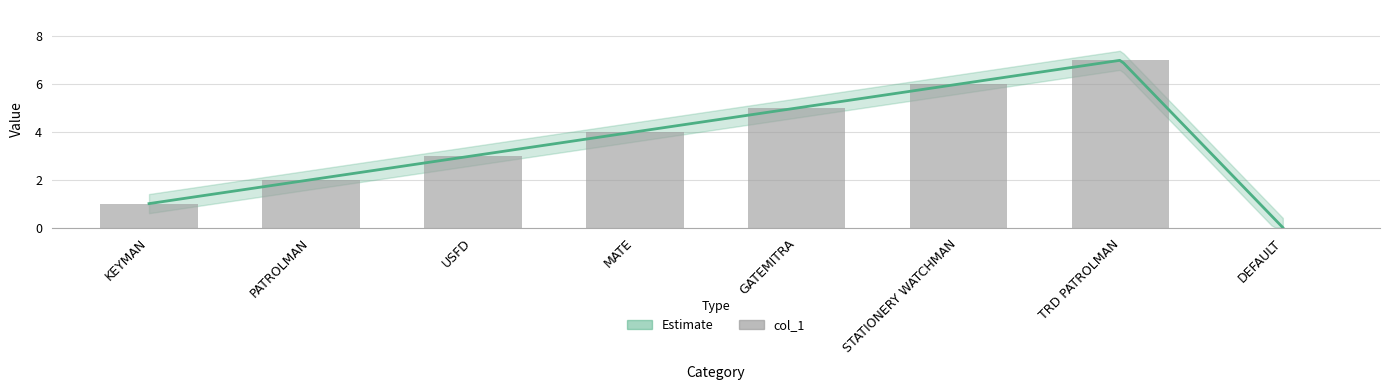

What is the label of the 8th bar from the right?

KEYMAN